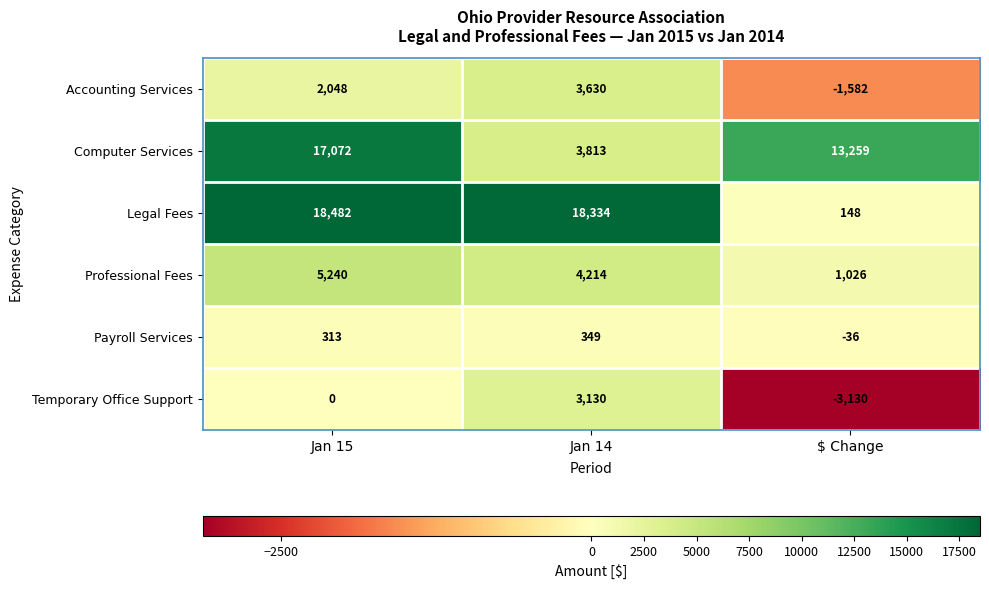

Count the Accounting Services values in the range -1582 to 3630.

3